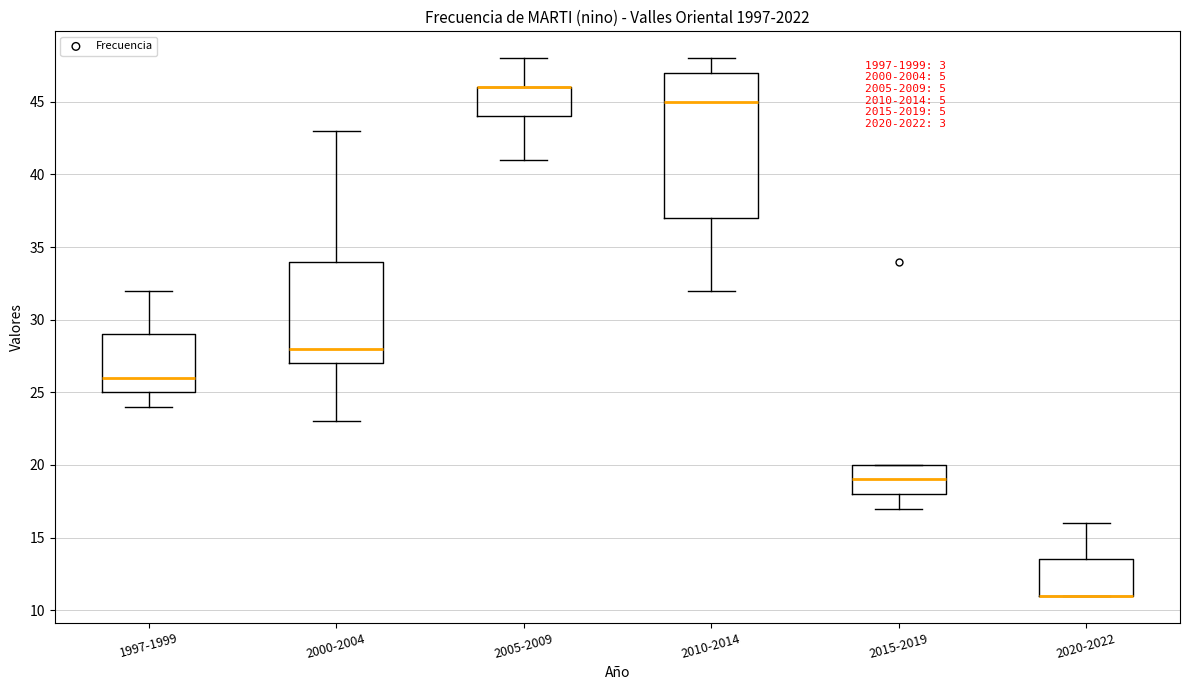

Which box is the tallest, from its lower edge to its upper edge?

2010-2014